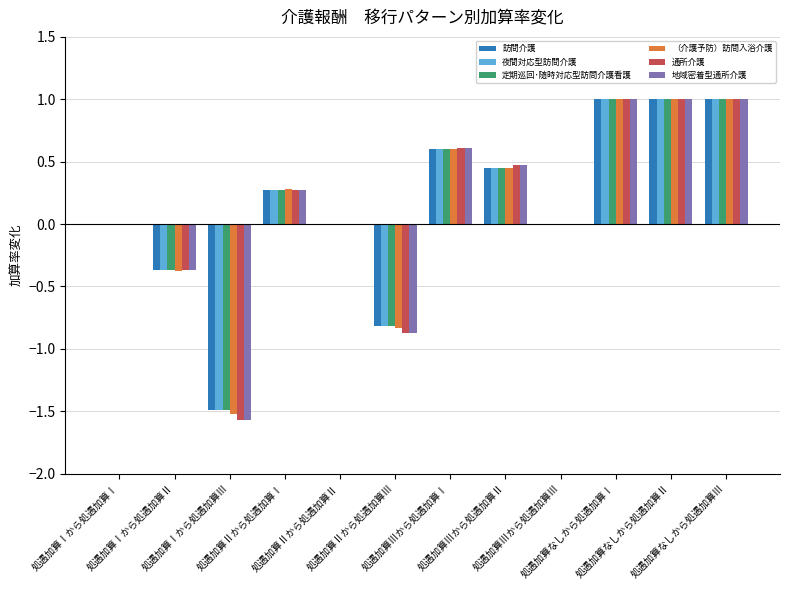

Does the chart contain stacked bars?

No